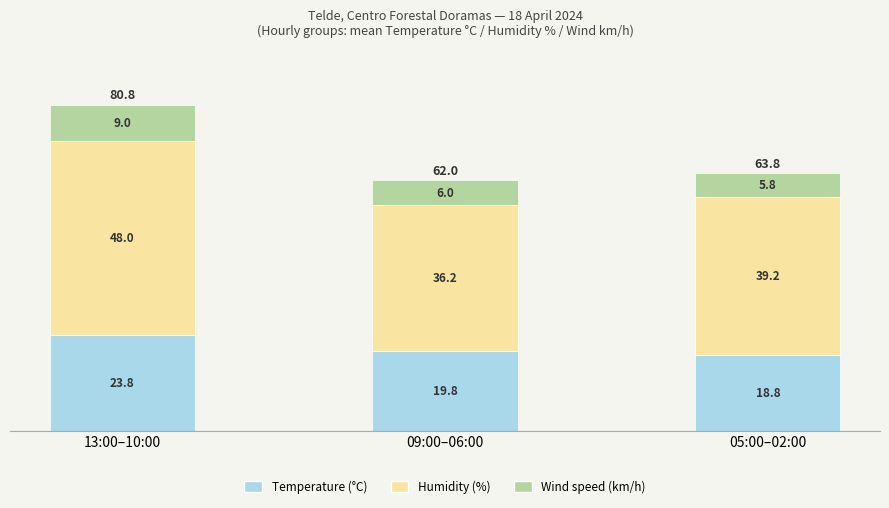

How many values in the Temperature (°C) series exceed 19?

2